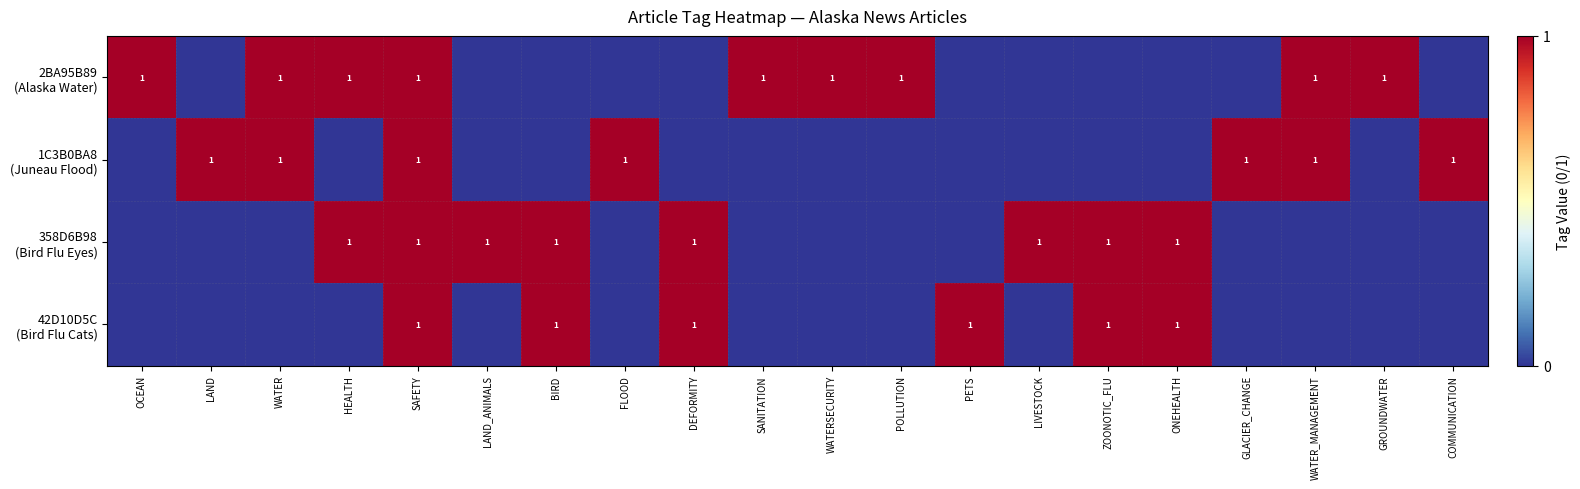

What is the total value across all series at SAFETY?

4